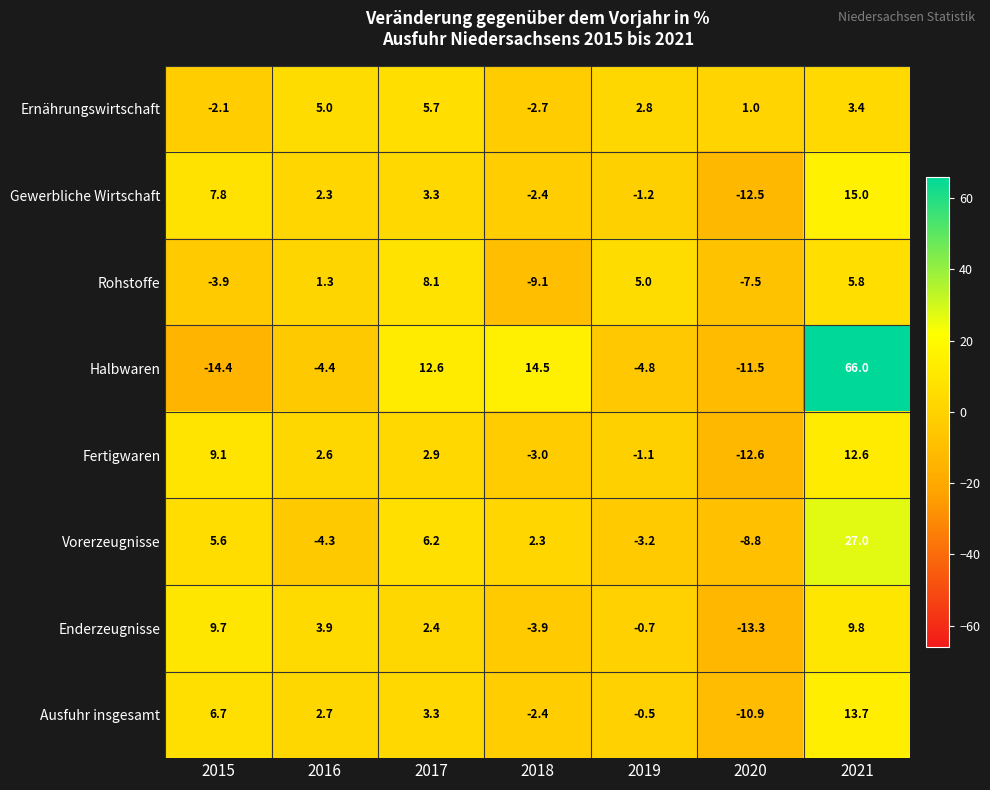

Which series has the largest total across all categories?

Halbwaren